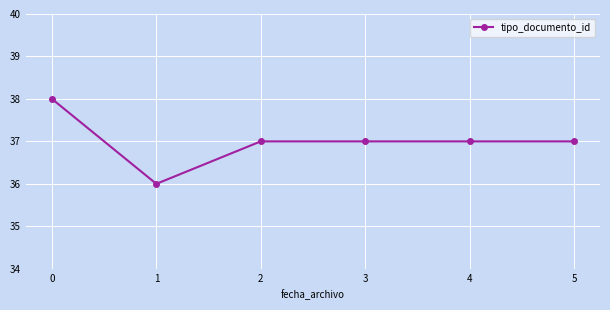

How many values are between 37 and 38?

5